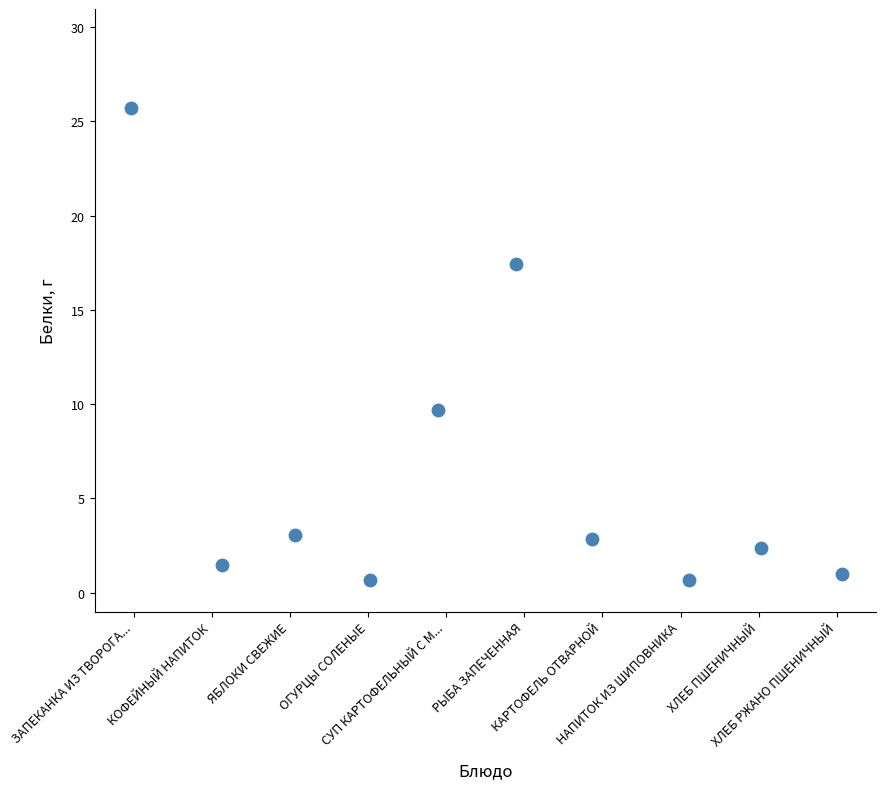

What Y value in the scatter plot is closest to 13?

9.7